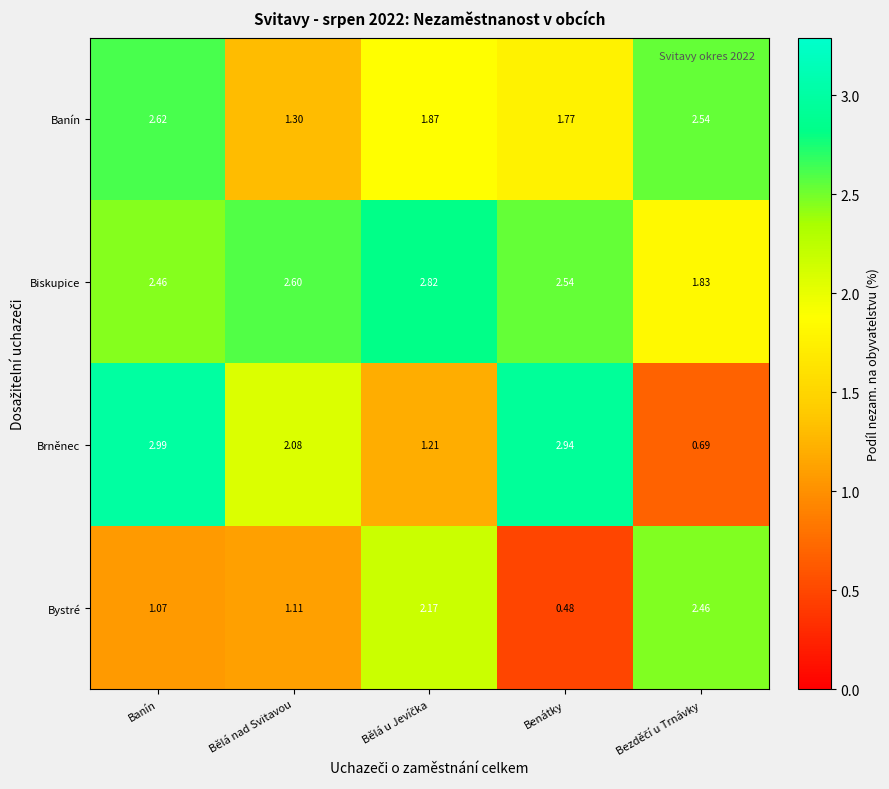

At which label does Bystré first exceed 1?

Banín